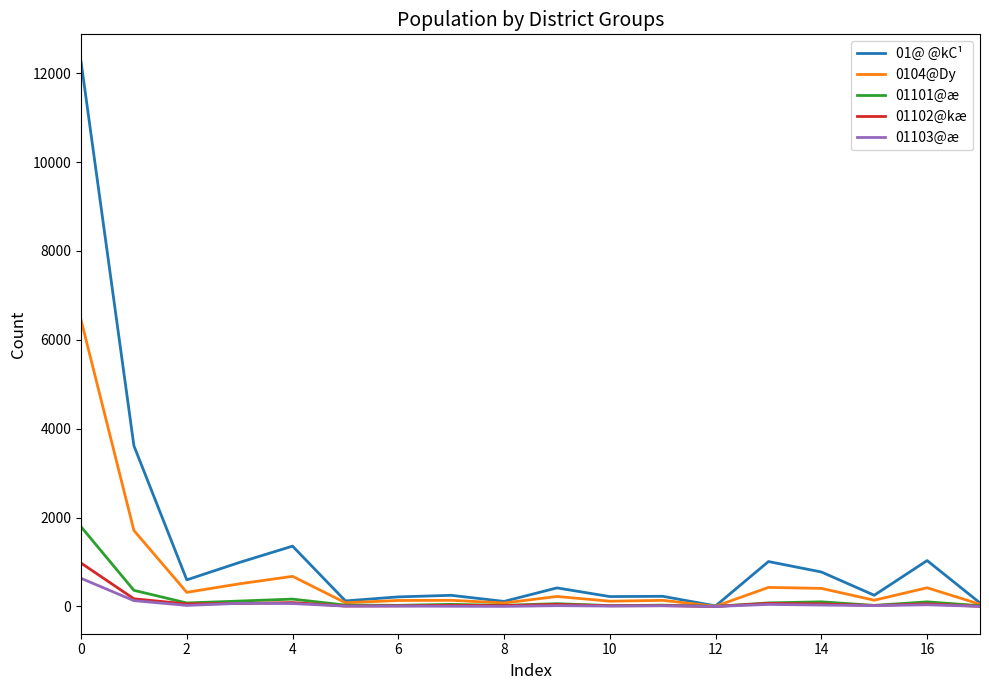

Which series has the largest range (max minus min)?

01@ @kC¹